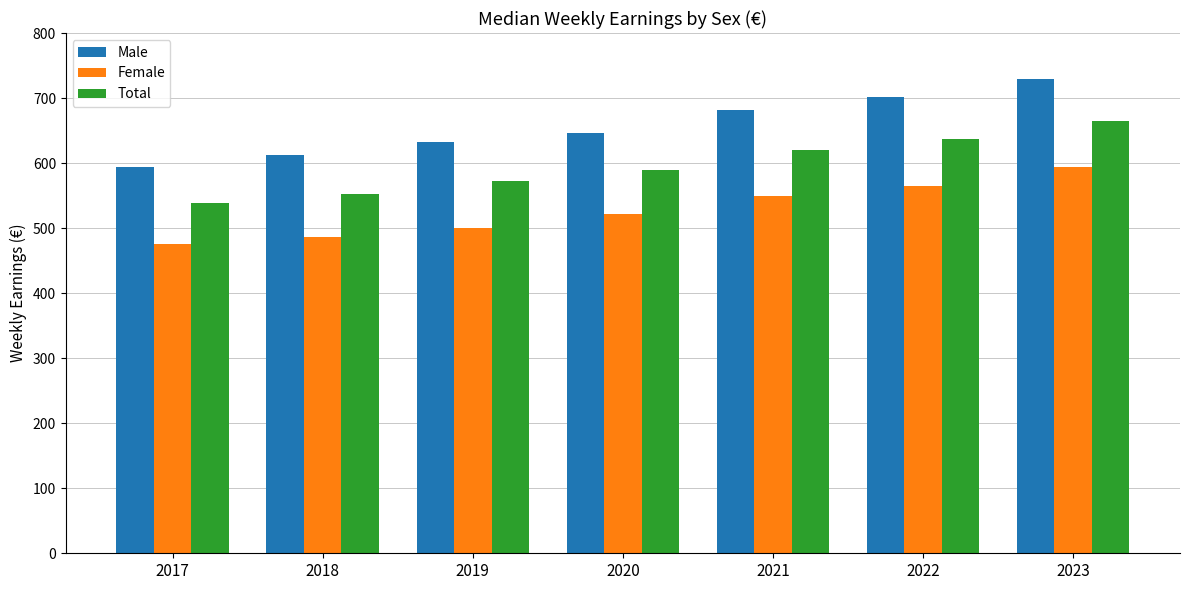

Which series has the largest range (max minus min)?

Male